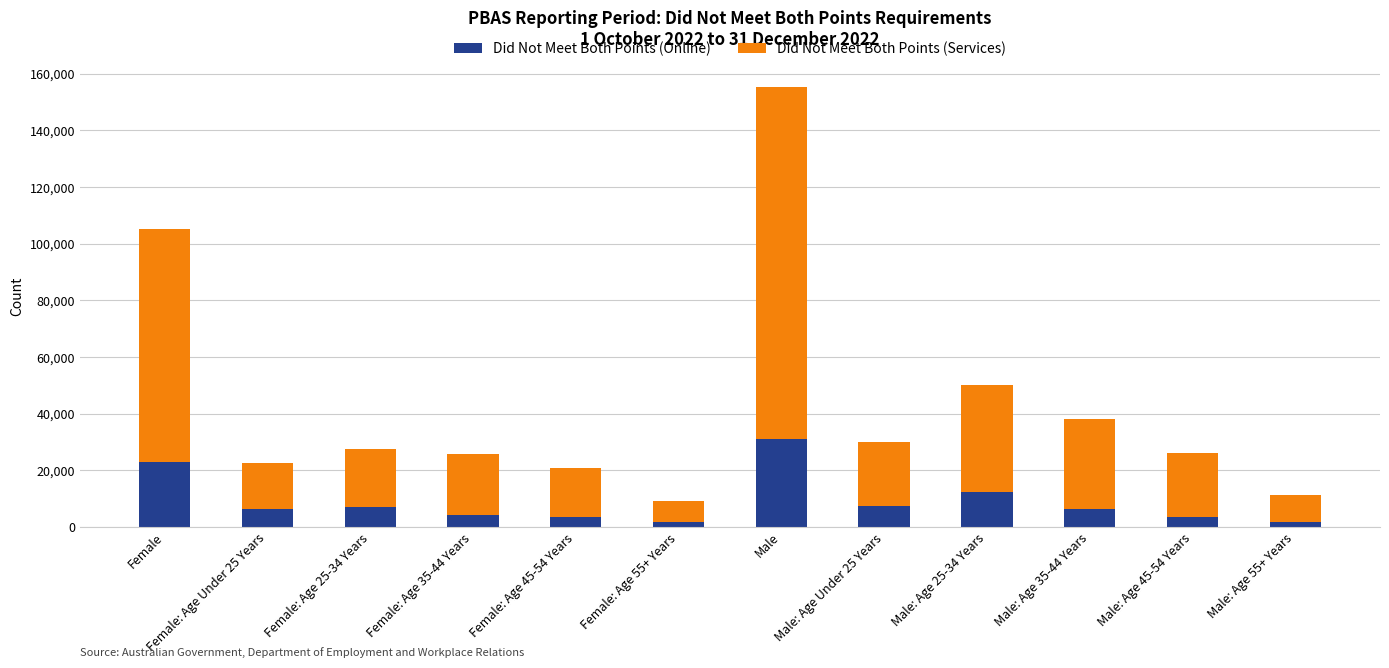

What is the difference between the maximum and second lowest values in the Did Not Meet Both Points (Online) series?

29365